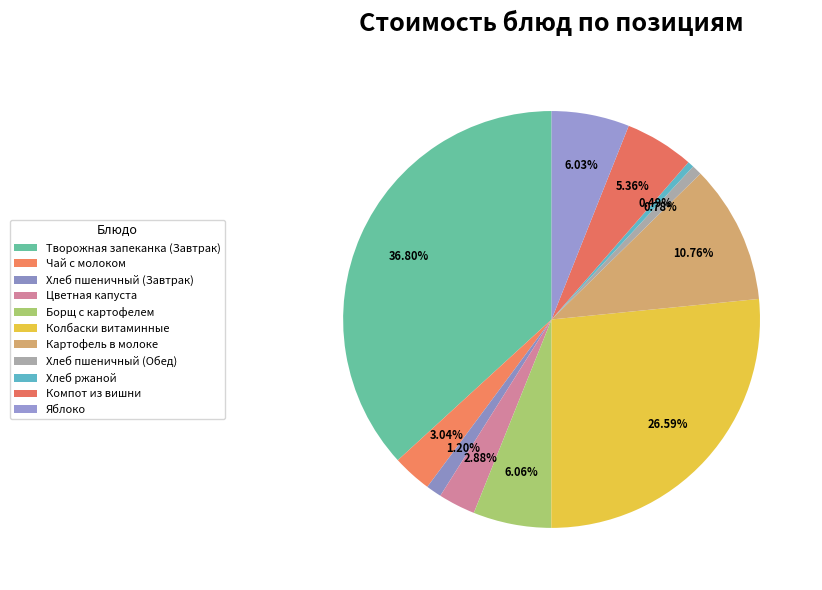

How many slices are in this pie chart?

11